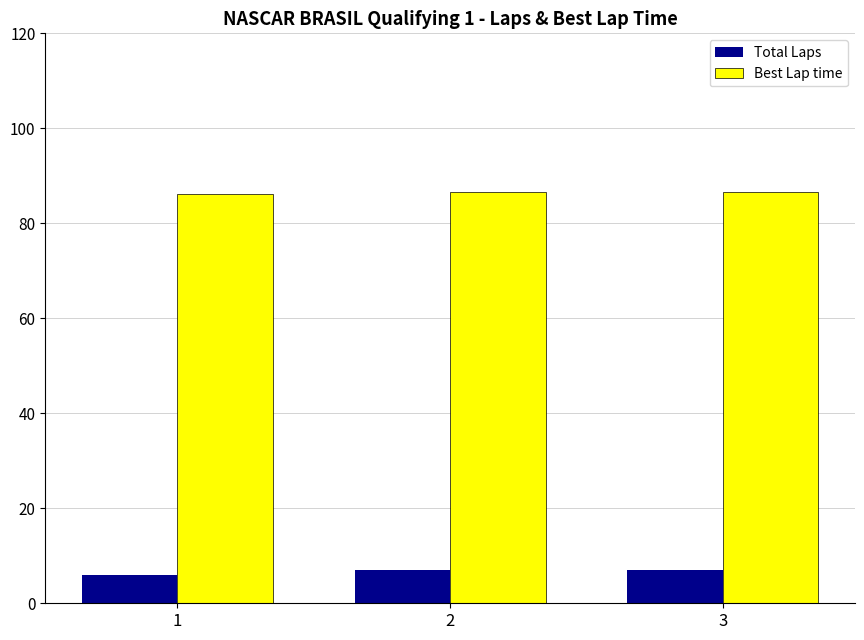

Which series has the largest total across all categories?

Best Lap time